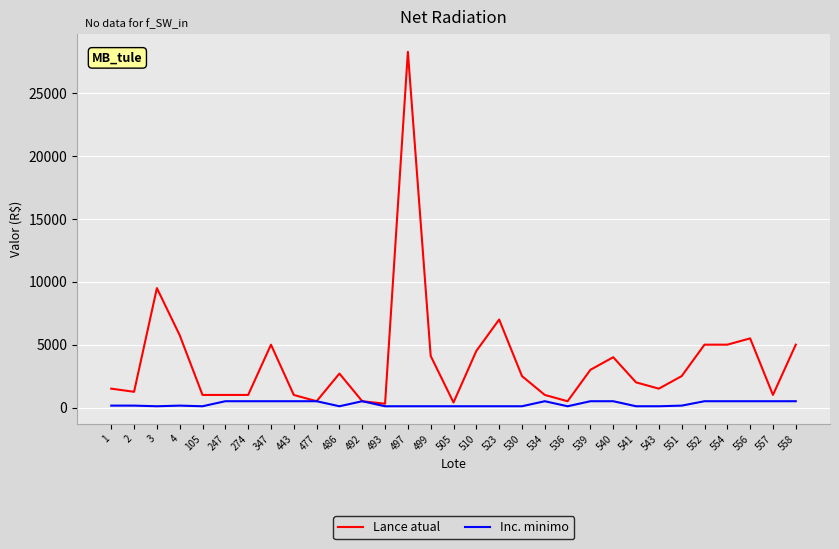

The value of Lance atual at 556 is 7330. True or false?

False